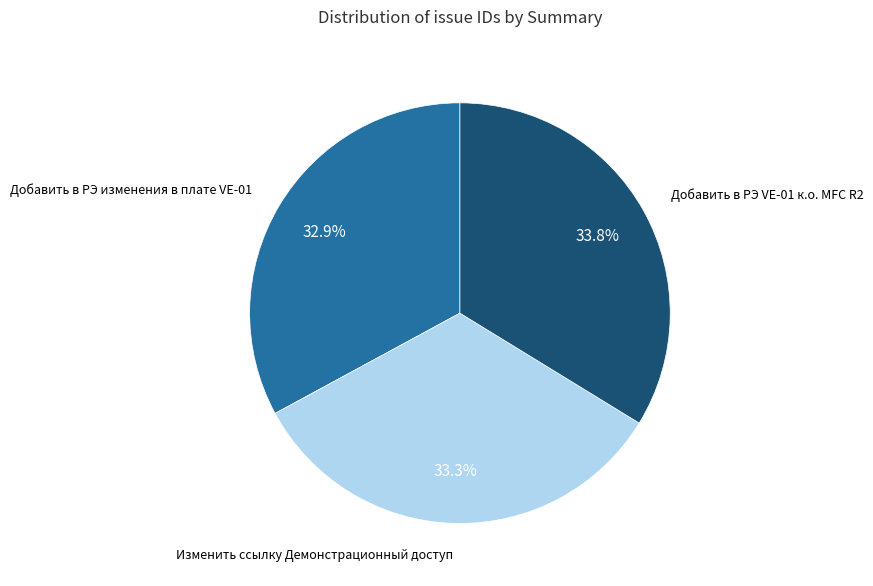

How much of the chart is everything except Добавить в РЭ изменения в плате VE-01?

67.1%